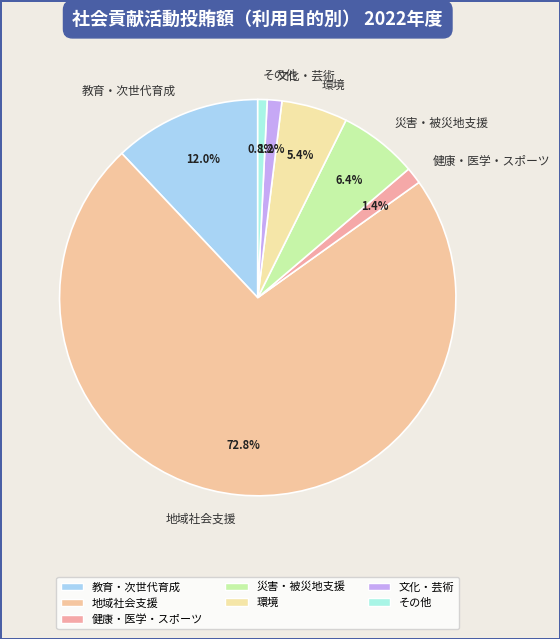

How many segments does this pie chart have?

7